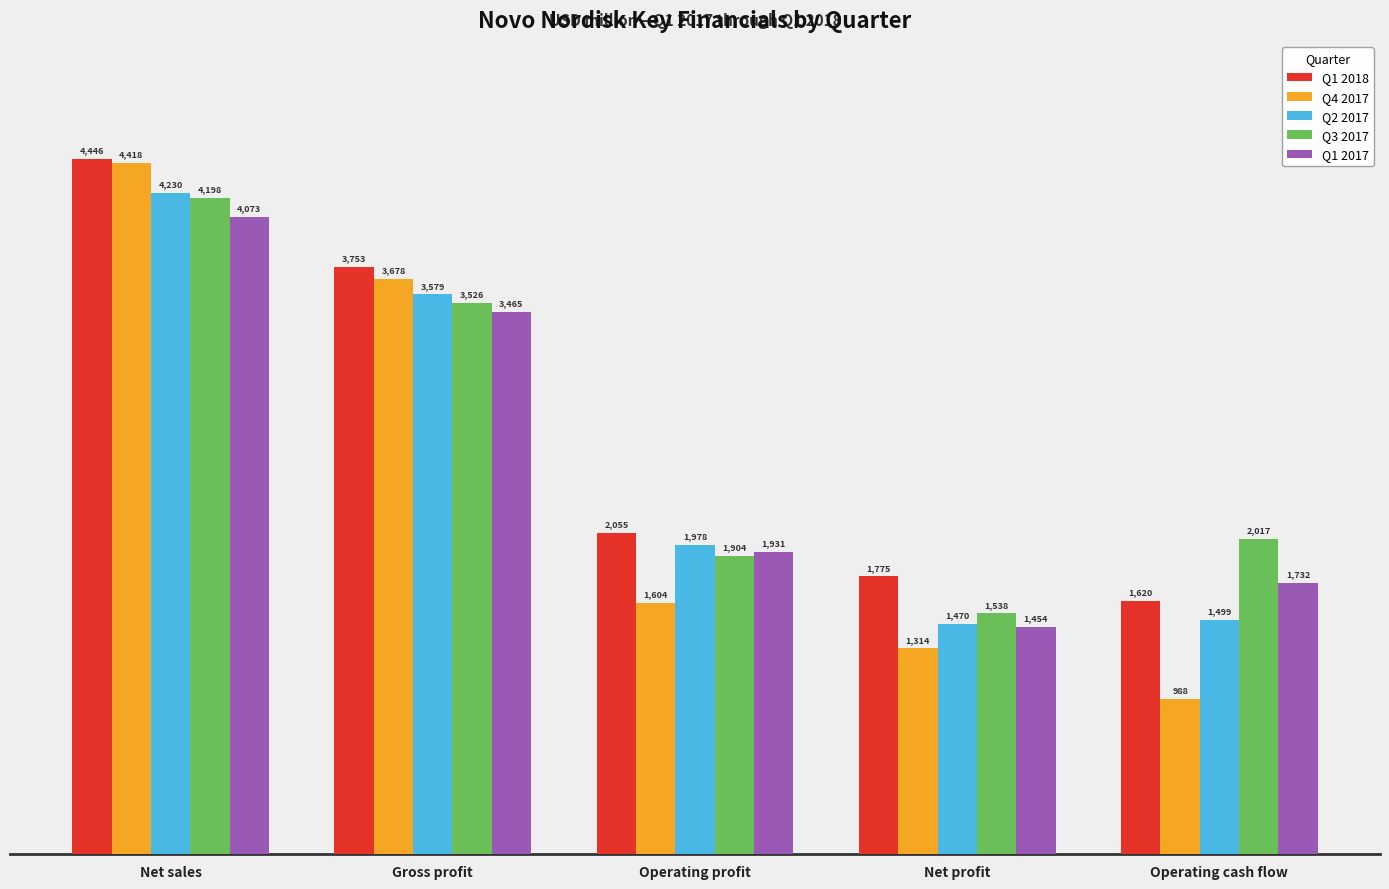

At which category is the sum across all series the highest?

Net sales